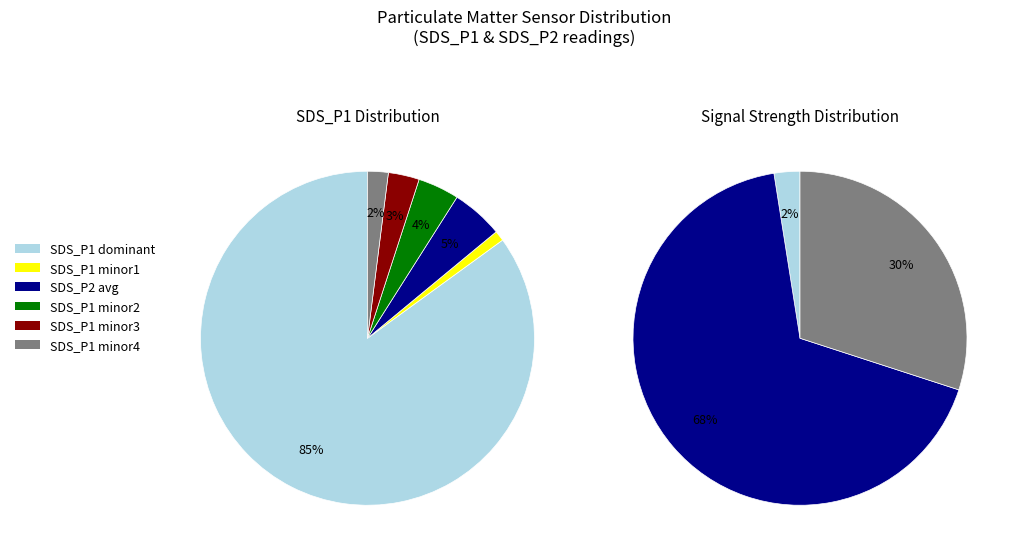

Does 20 account for over 50% of the chart?

No